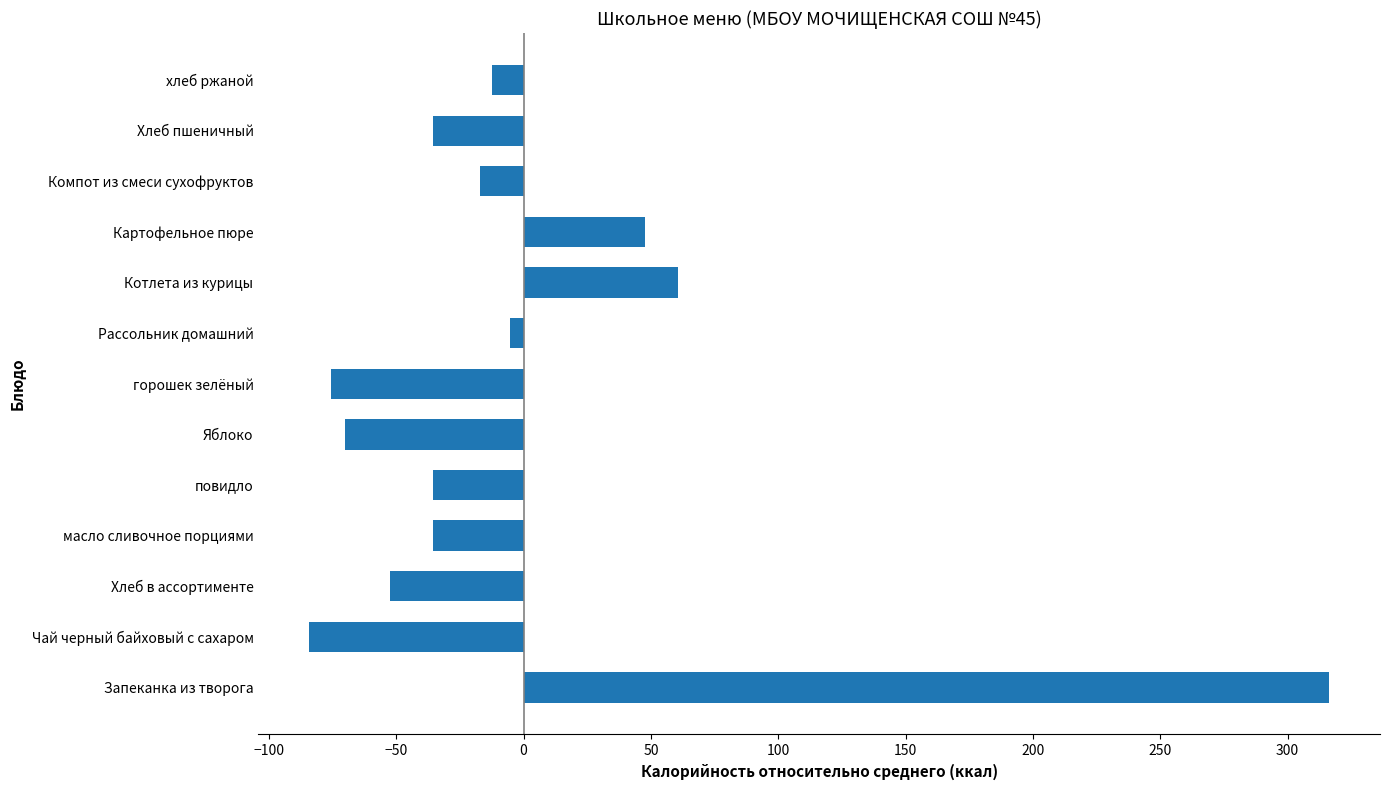

How many bars are there in total?

13